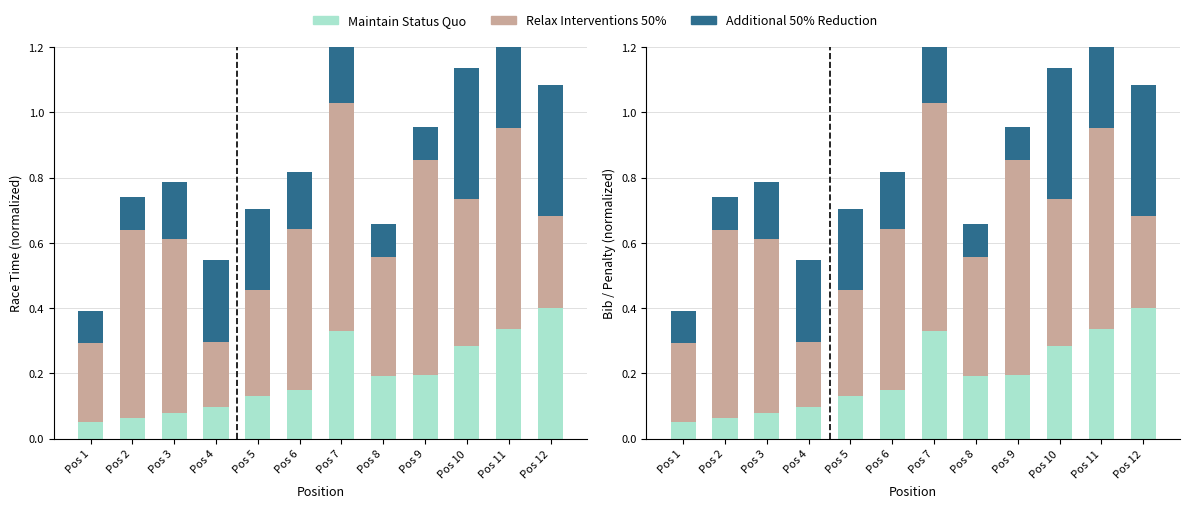

Which has a higher value, Pos 6 or Pos 1?

Pos 6